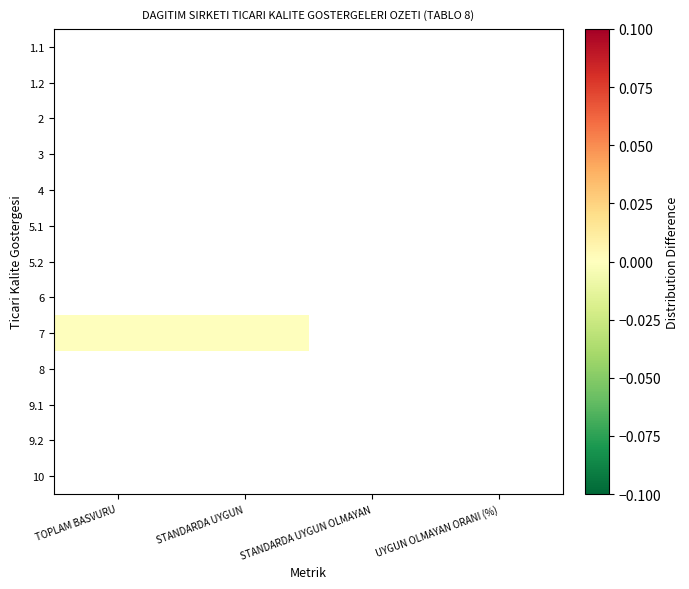

Between TOPLAM BASVURU and STANDARDA UYGUN, which is larger?

STANDARDA UYGUN